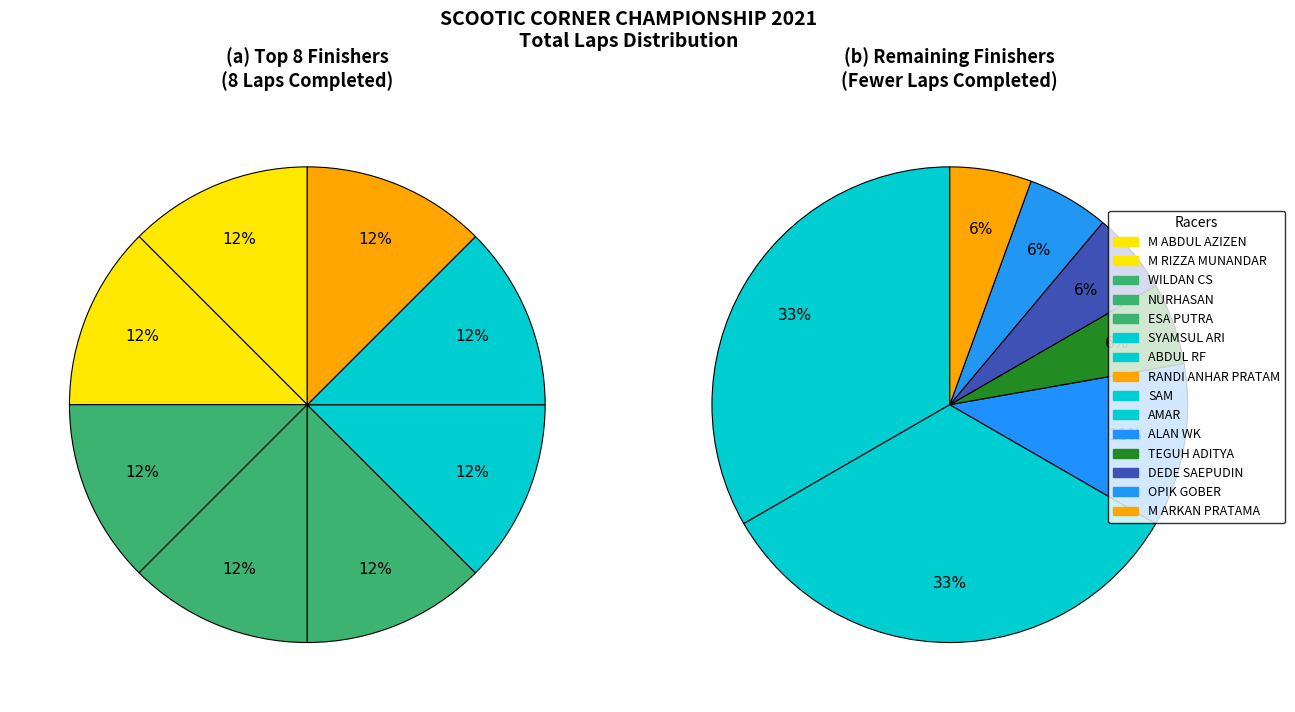

True or false: DEDE SAEPUDIN accounts for 11% of the total.

False